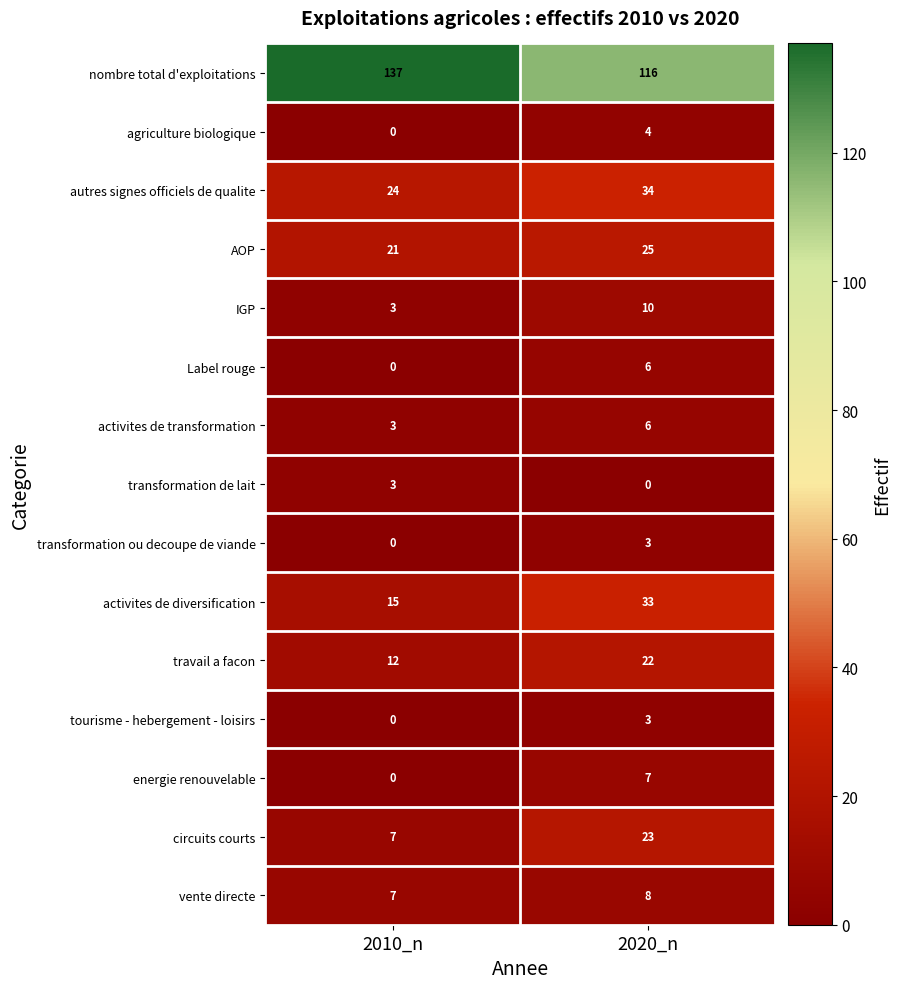

The vente directe series shows 7 at 2010_n. True or false?

True